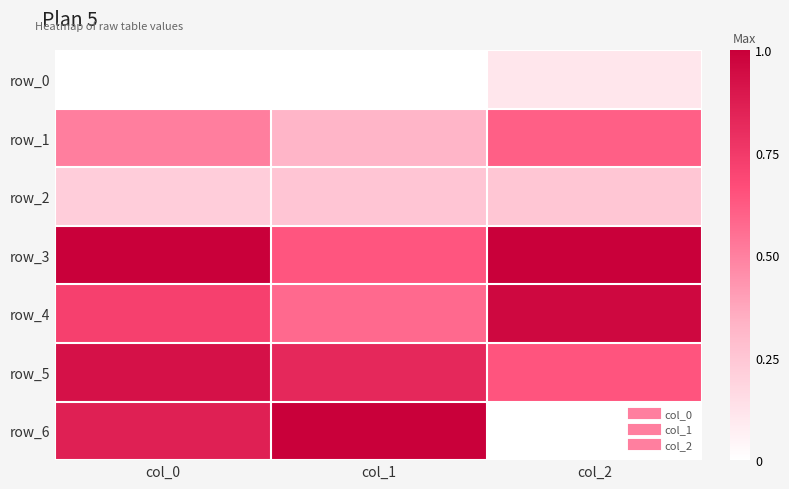

Rank the series at col_2 from lowest to highest value.

row_6, row_0, row_2, row_1, row_5, row_4, row_3